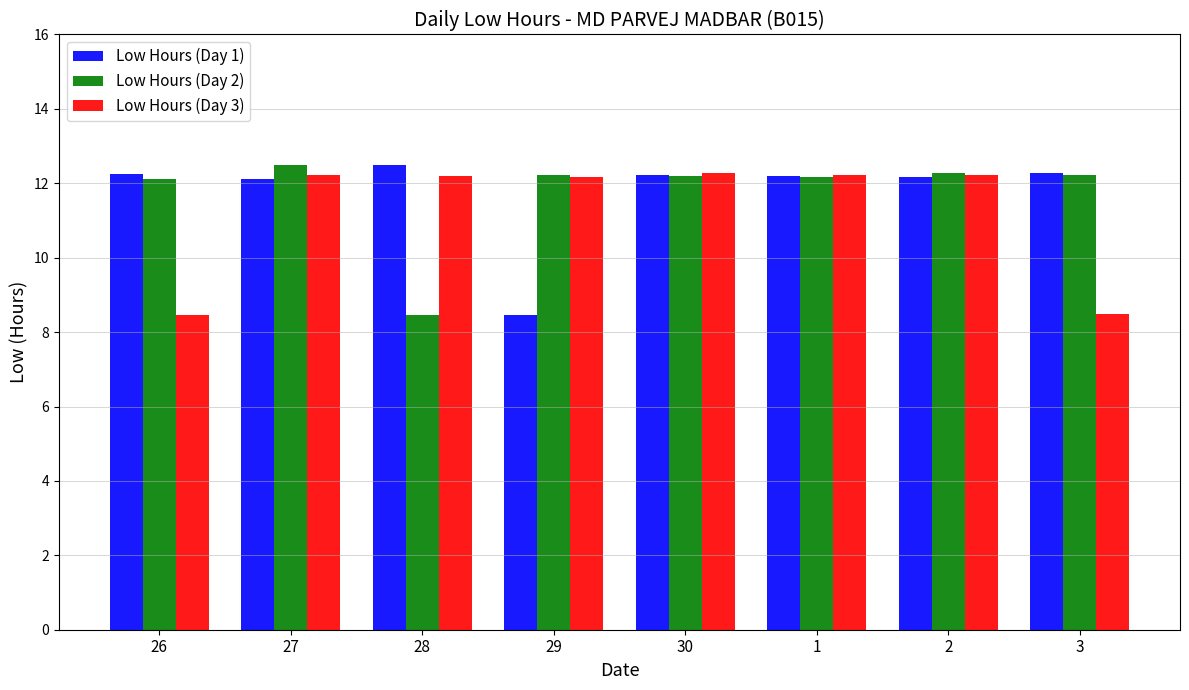

Are the bars grouped side by side (vs. stacked)?

Yes